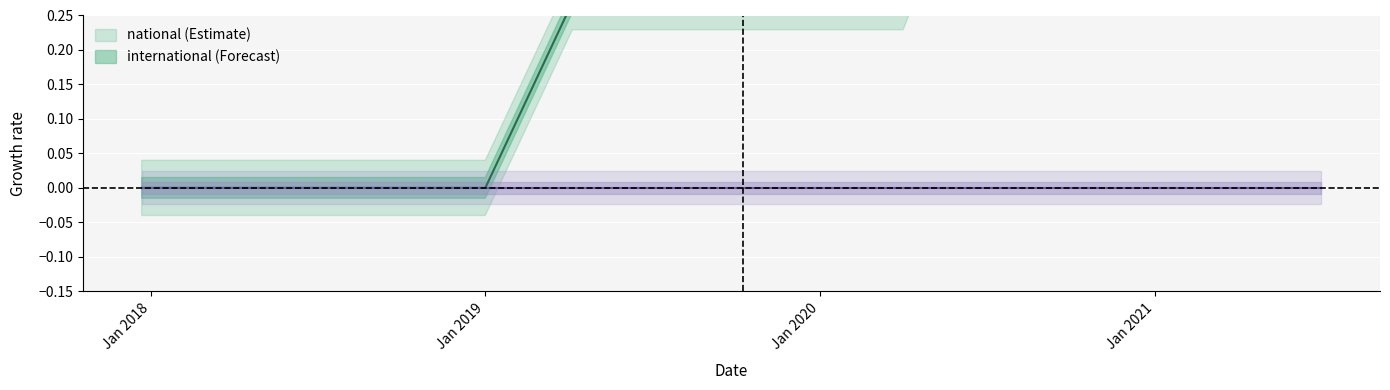

List the labels in order of value, smallest first.

2017-12-22, 2018-04-09, 2018-07-11, 2018-09-28, 2019-01-01, 2019-04-06, 2019-07-01, 2019-10-09, 2020-01-01, 2020-04-01, 2020-07-01, 2020-10-01, 2021-01-01, 2021-04-01, 2021-07-01